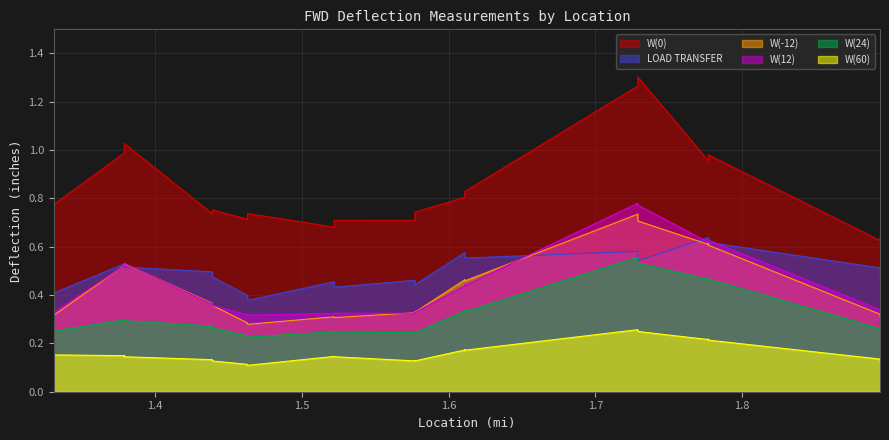

Where is the first local maximum for W(12)?

1.777